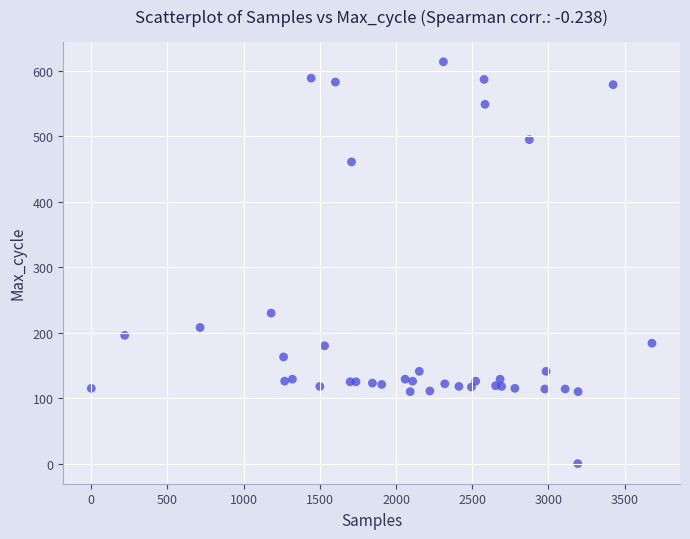

What Y value in the scatter plot is closest to 307?

230